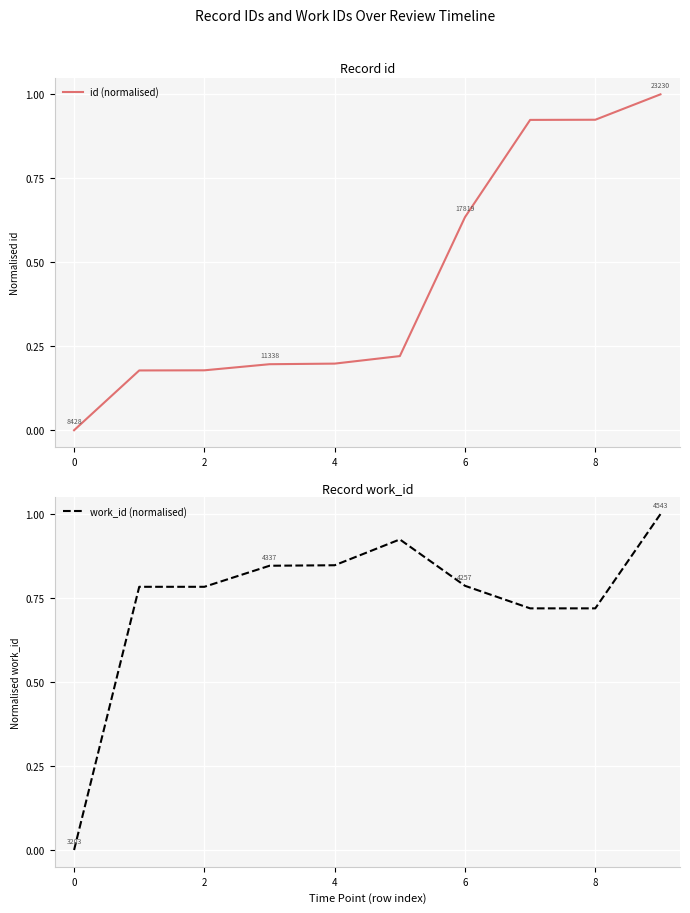

The id (normalised) series shows 0.0 at 0. True or false?

True